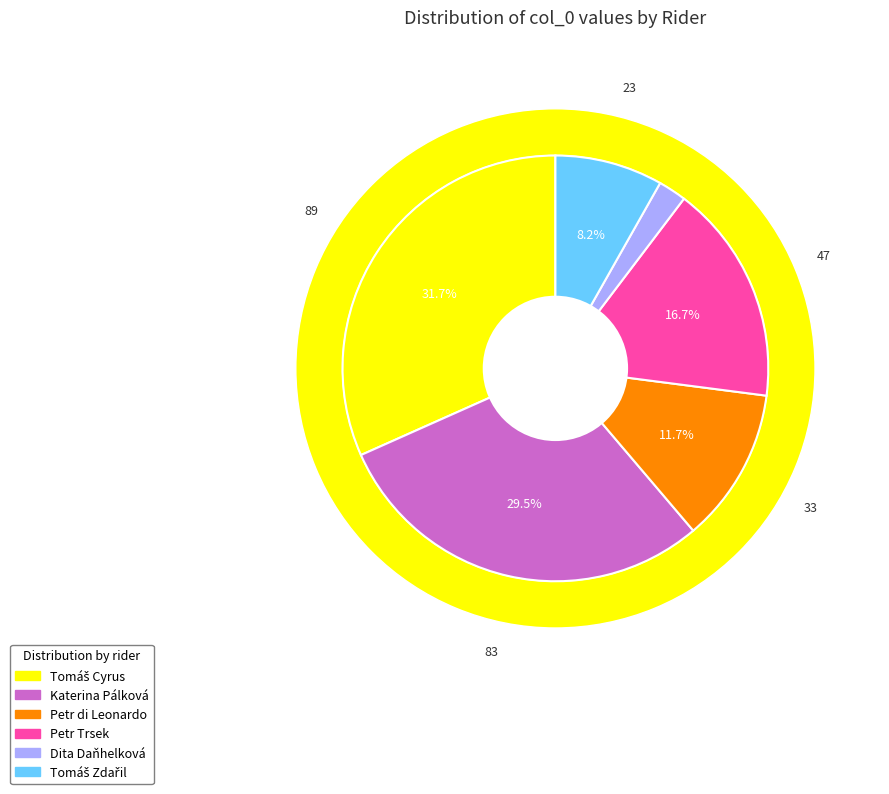

How many slices are in this pie chart?

6